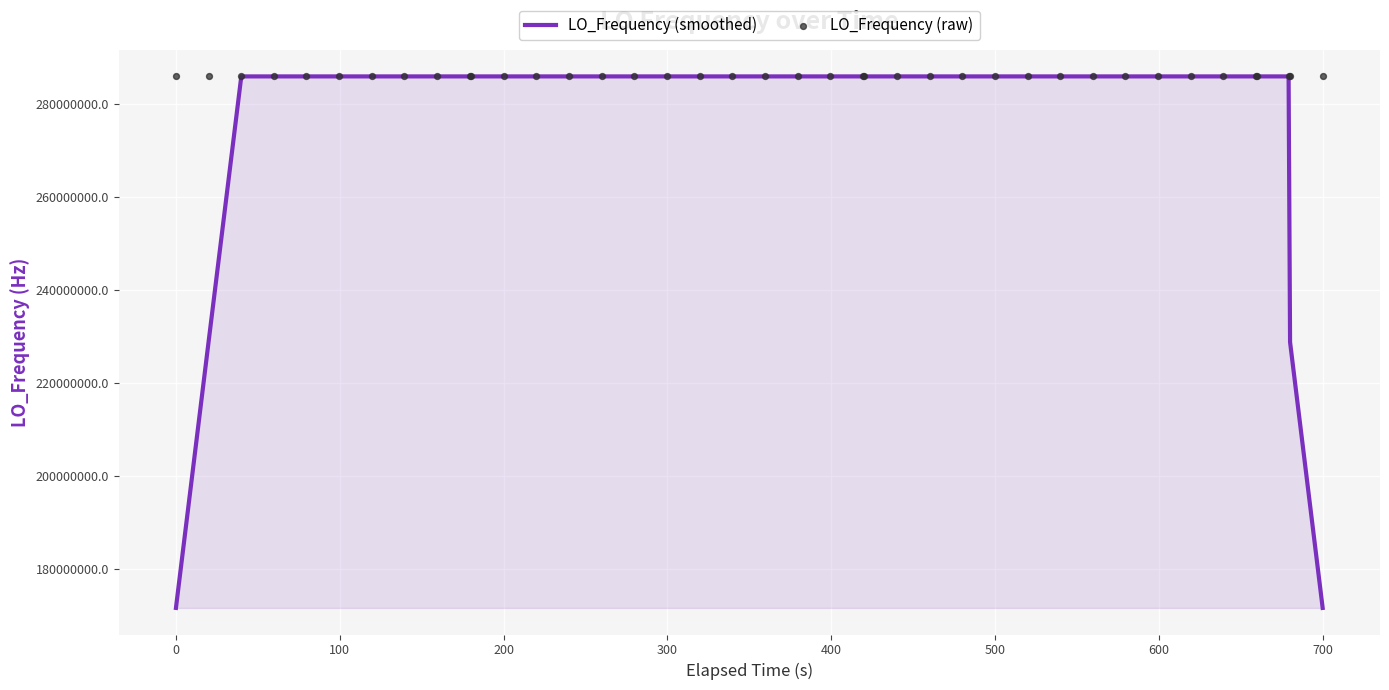

Which series has the largest total across all categories?

LO_Frequency (raw)